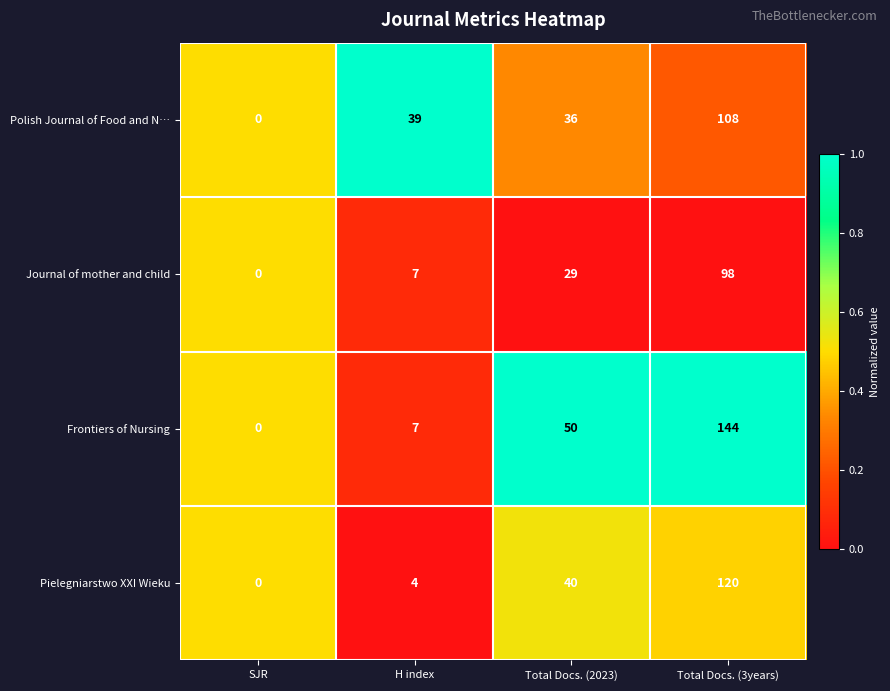

Reading right to left, what are all the values shown in this chart?

Polish Journal of Food and N…: 108	36	39	0
Journal of mother and child: 98	29	7	0
Frontiers of Nursing: 144	50	7	0
Pielegniarstwo XXI Wieku: 120	40	4	0